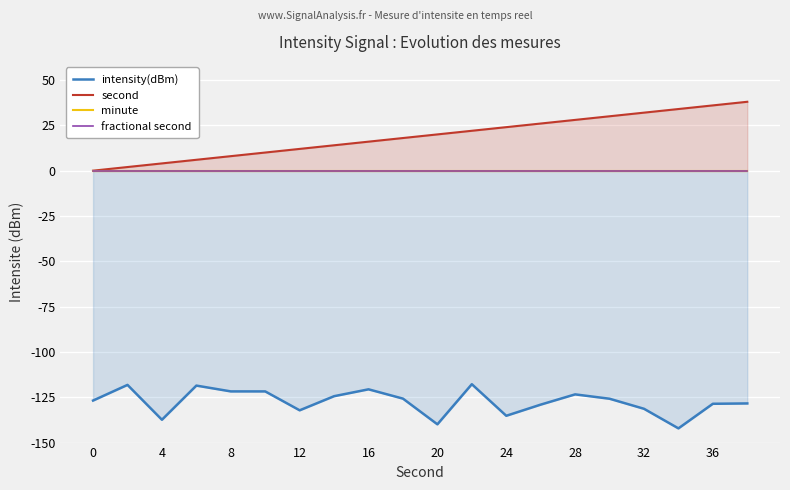

At how many categories does at least one series exceed -84?

20